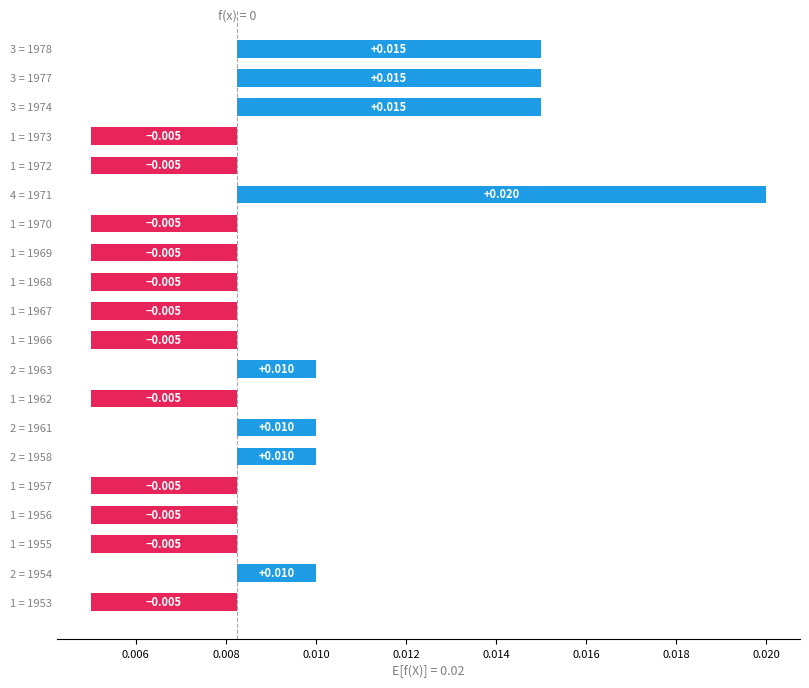

Is it true that the value at 2 = 1954 is 0.0?

False